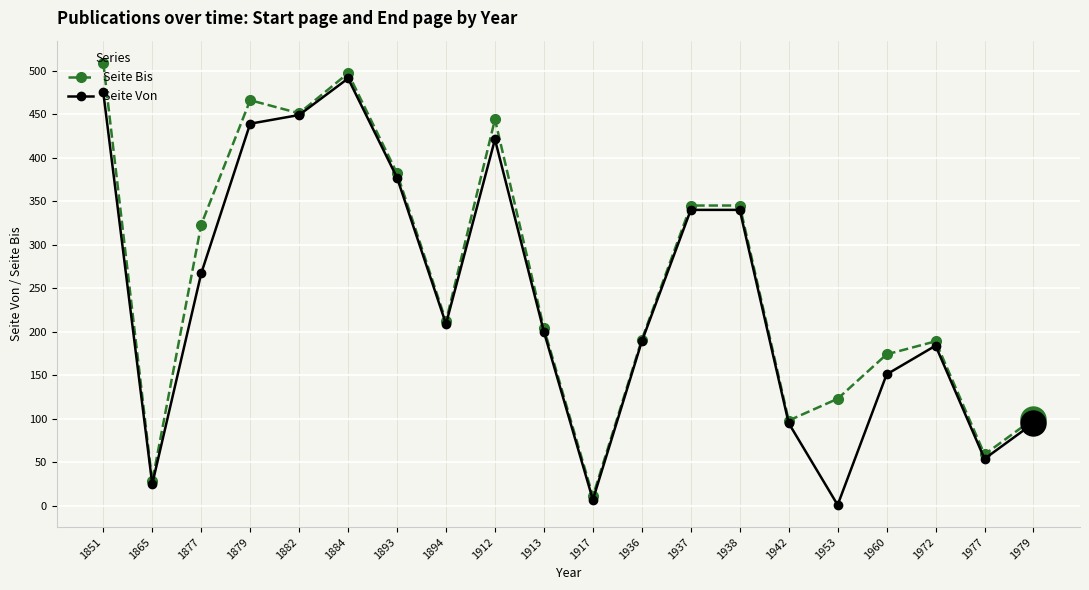

Is it true that Seite Von equals 54 at 1977?

True